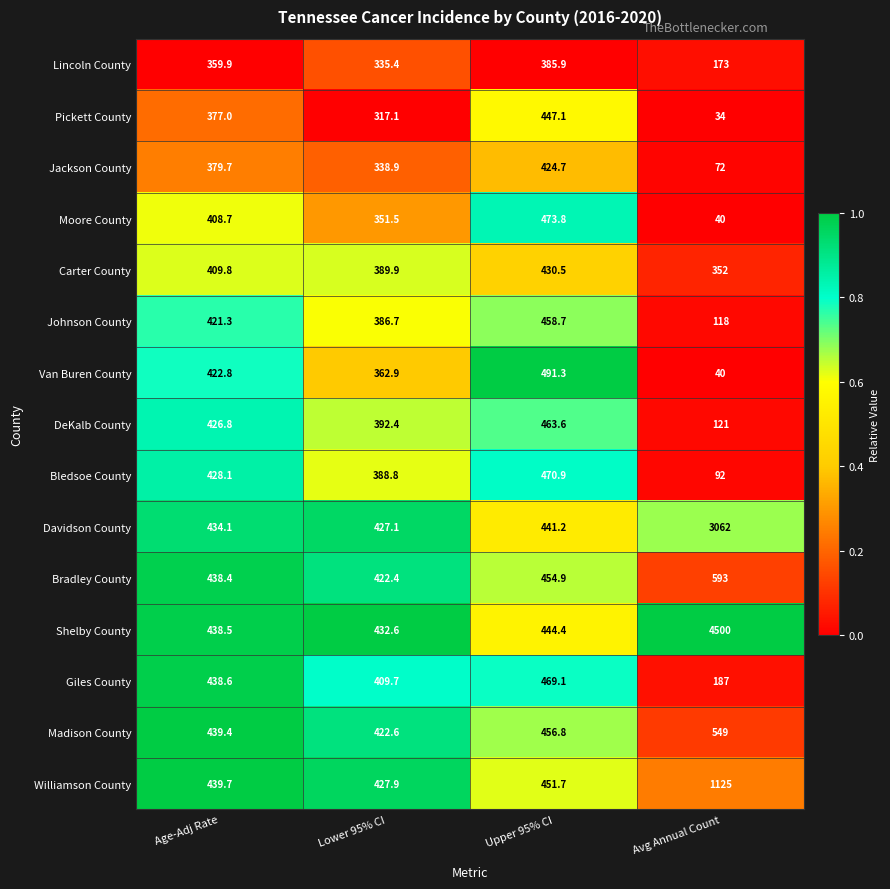

How many distinct data groups are displayed?

15